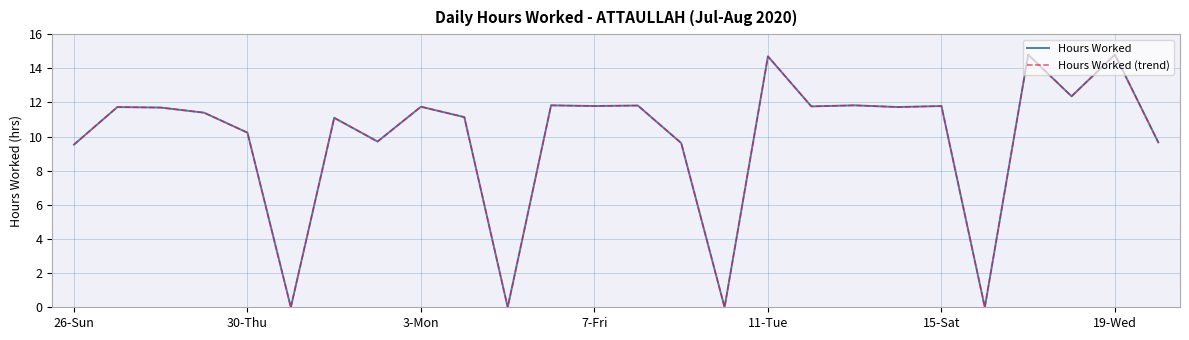

Does the chart have visible grid lines?

Yes